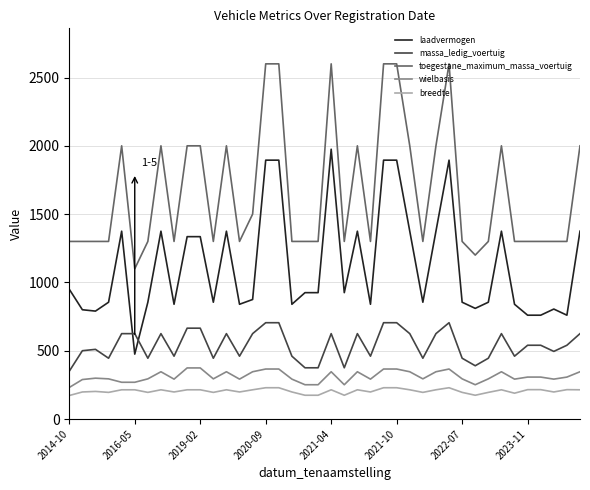

List the series in order of their peak value, highest first.

toegestane_maximum_massa_voertuig, laadvermogen, massa_ledig_voertuig, wielbasis, breedte